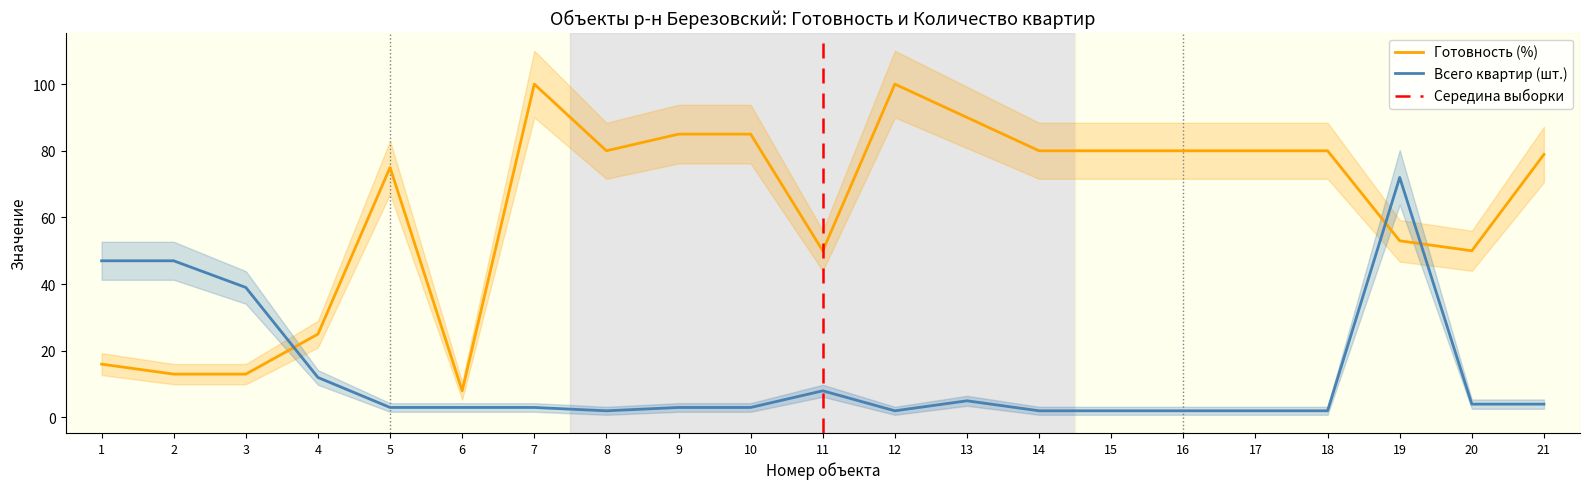

What is the difference between the maximum and second lowest values in the Готовность (%) series?

87.0